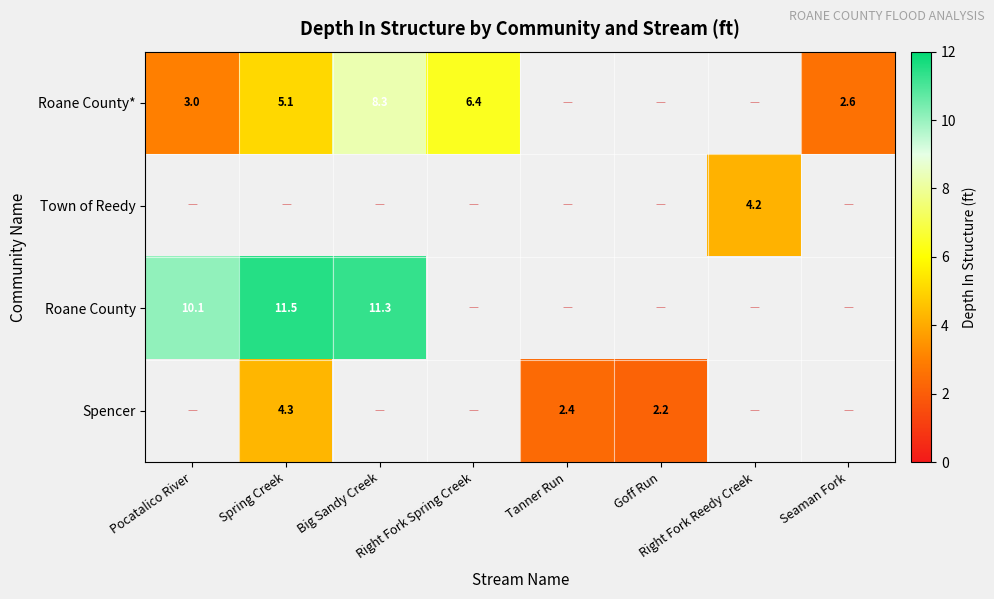

Which label corresponds to the largest value in the chart?

Spring Creek